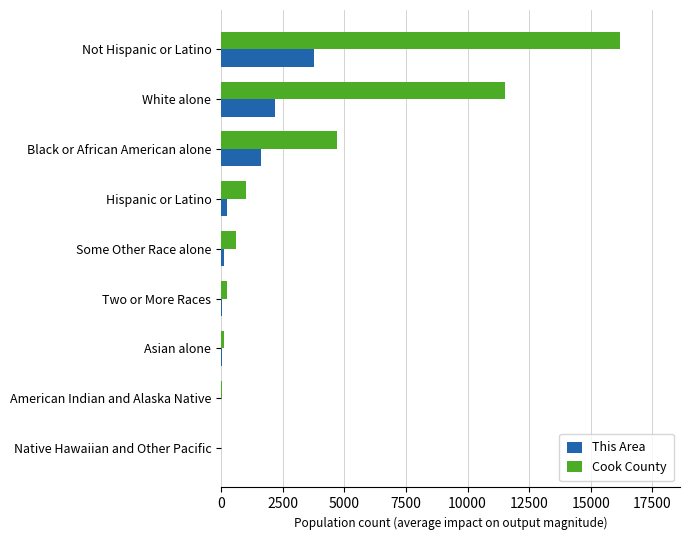

Which series has the largest total across all categories?

Cook County